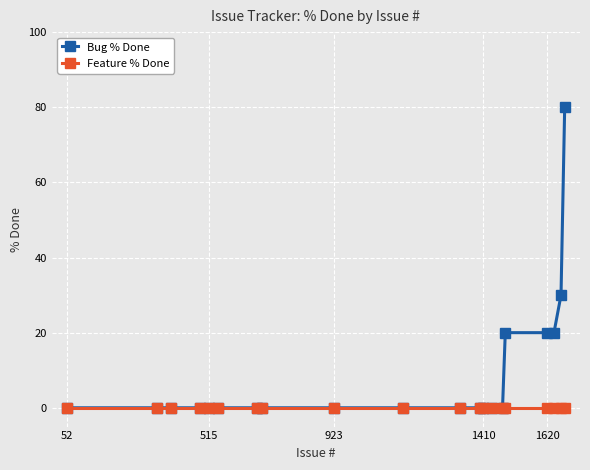

What is the maximum value for Bug % Done?

80